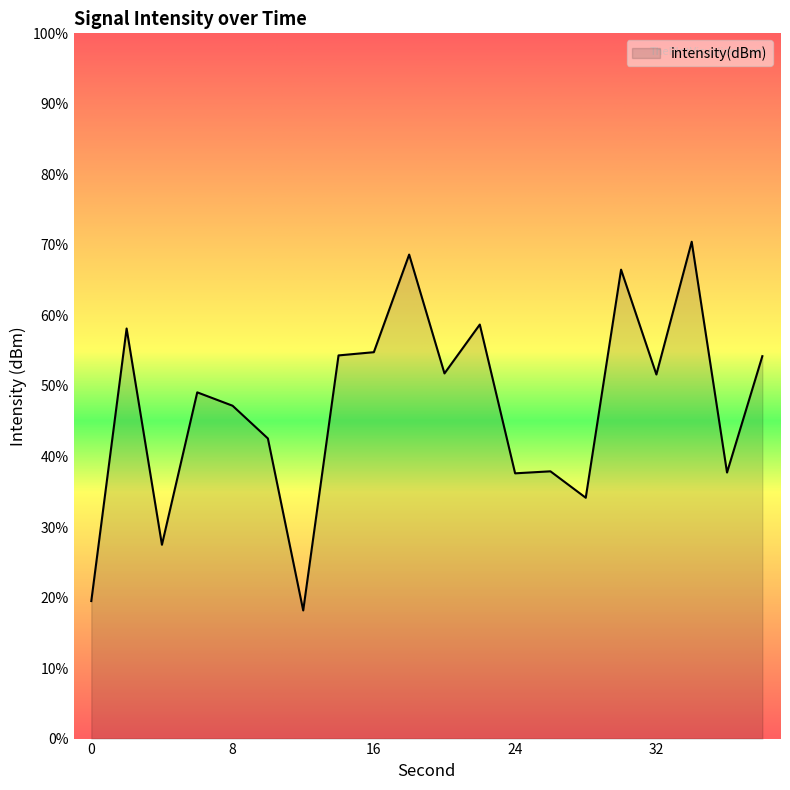

What is the change in value from 2 to 8?

-3.3